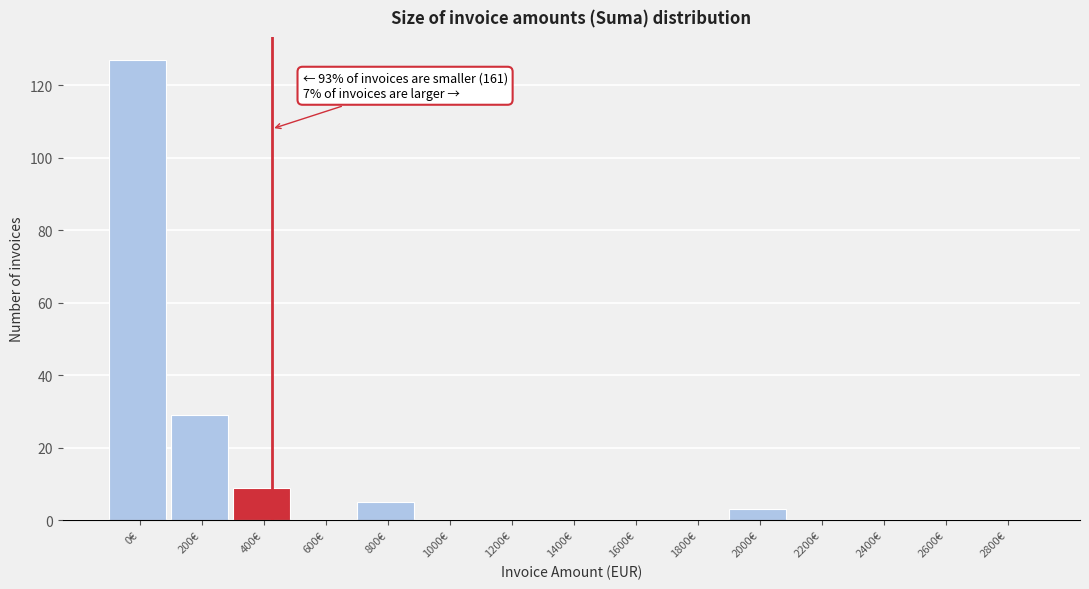

Reading left to right, what are all the values shown in this chart?

0€=127	200€=29	400€=9	600€=0	800€=5	1000€=0	1200€=0	1400€=0	1600€=0	1800€=0	2000€=3	2200€=0	2400€=0	2600€=0	2800€=0